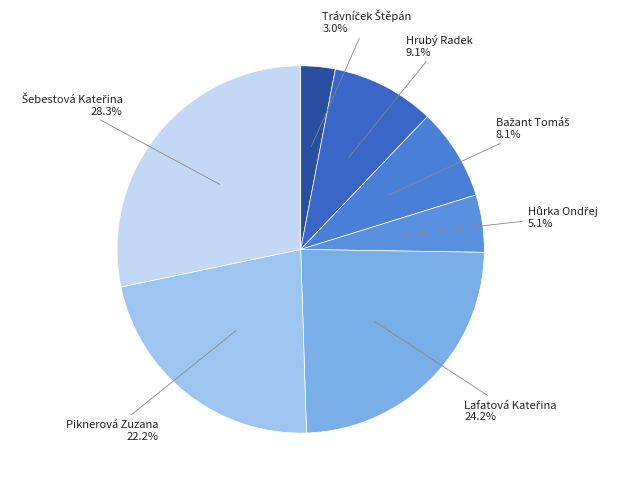

How many segments does this pie chart have?

7